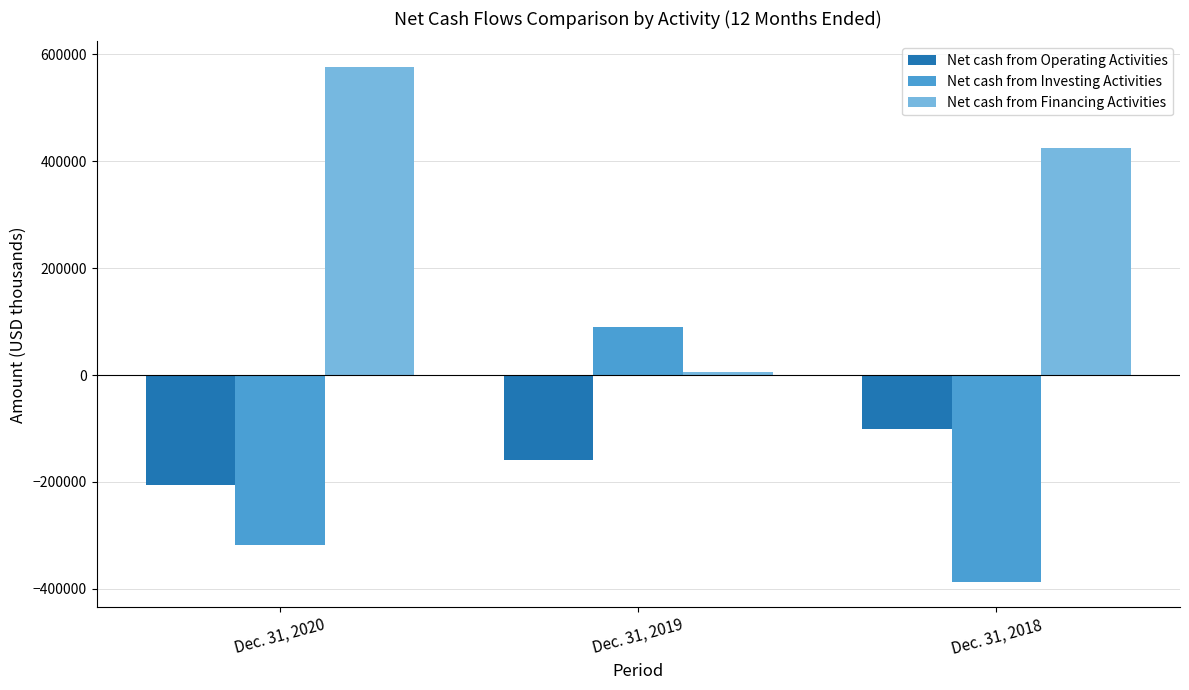

What is the average value of the Net cash from Operating Activities series?

-155091